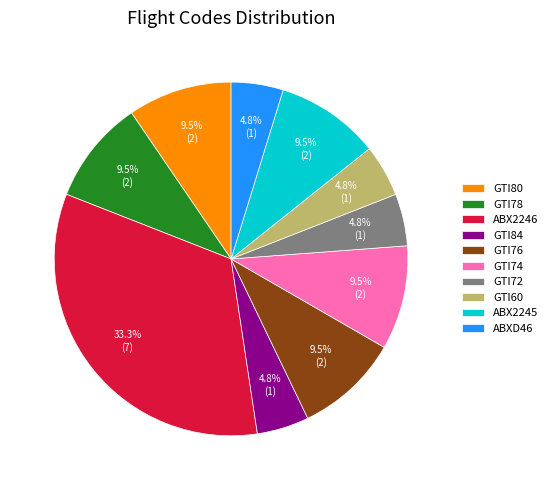

Do GTI72 and GTI74 together represent more than half of the pie?

No